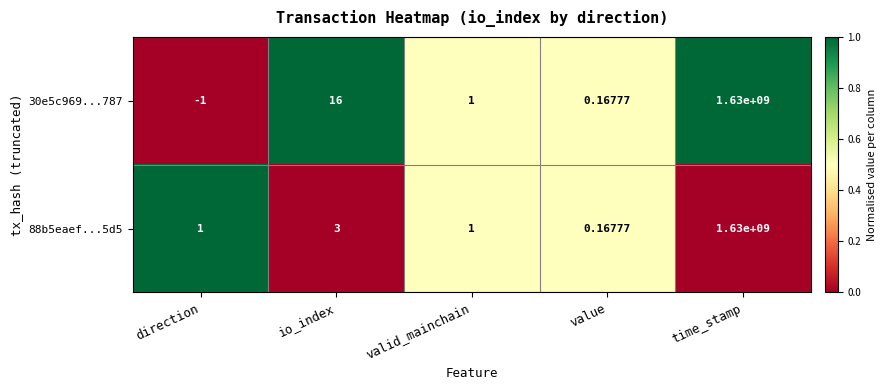

Is the value of 88b5eaef...5d5 at value greater than the value of 30e5c969...787 at io_index?

No